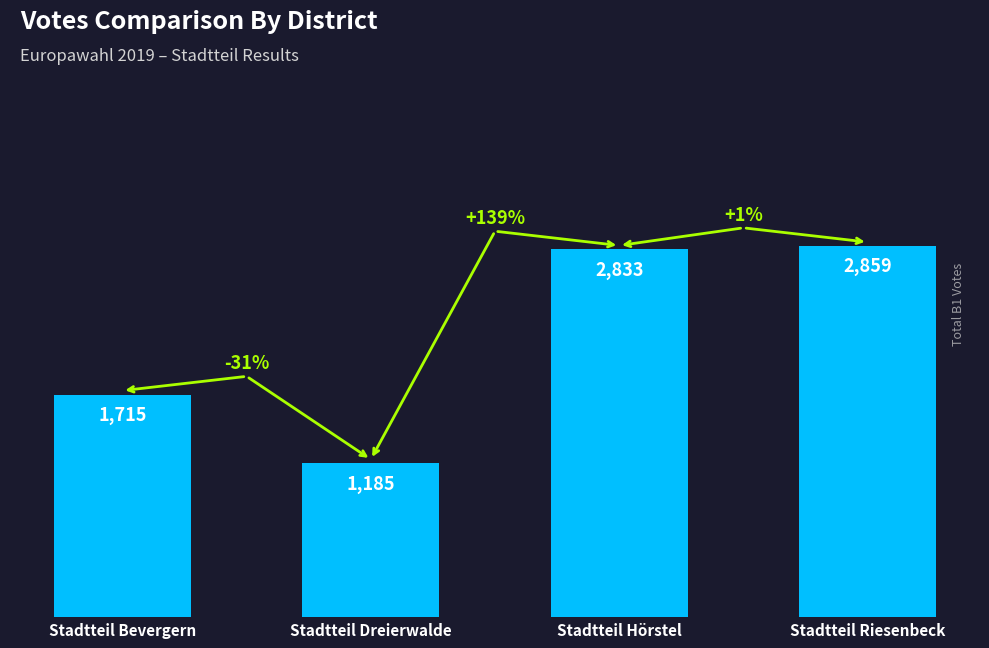

What is the minimum value shown in the chart?

1185